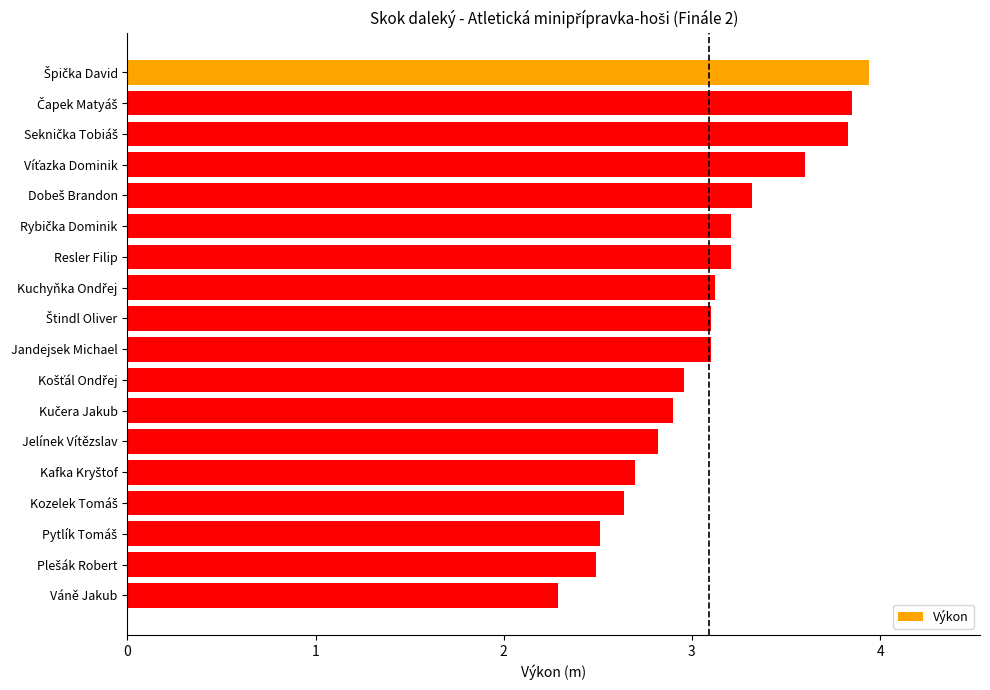

At which category does the chart reach its minimum across all series?

Váně Jakub